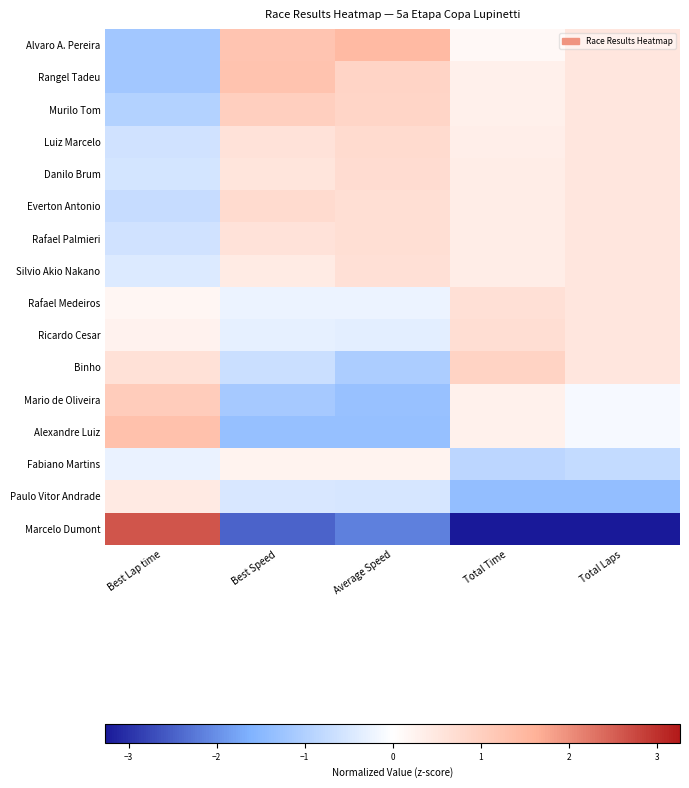

Which label corresponds to the largest value in the chart?

Best Lap time